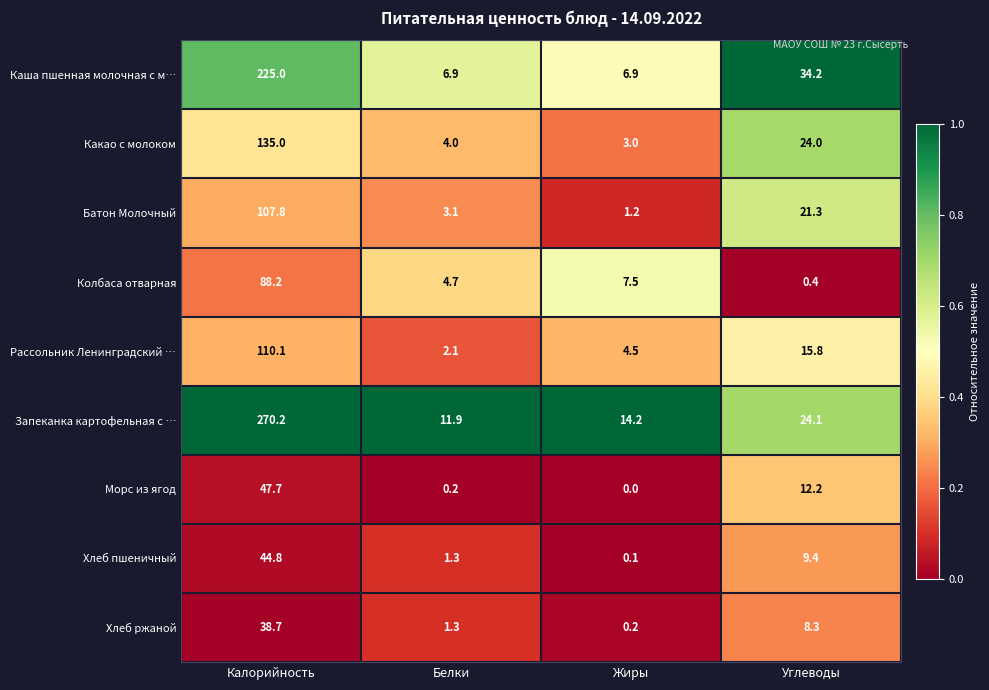

Which category has the highest value across all series?

Калорийность